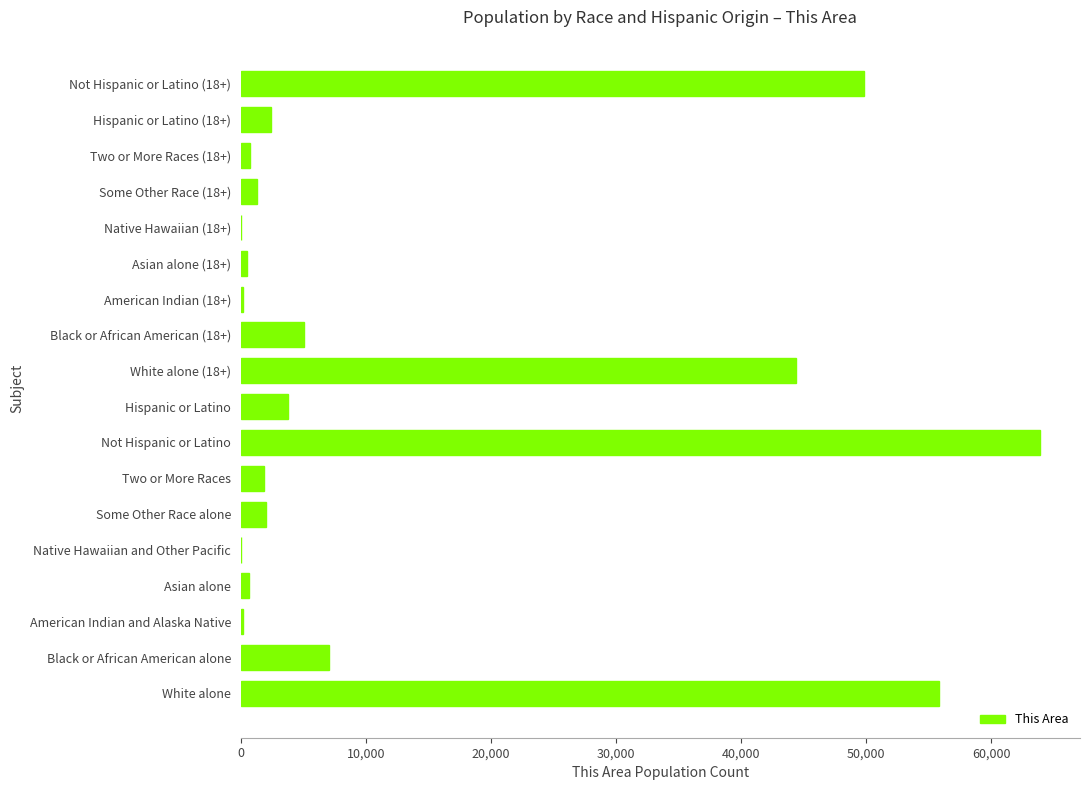

Between White alone and Two or More Races, which is larger?

White alone